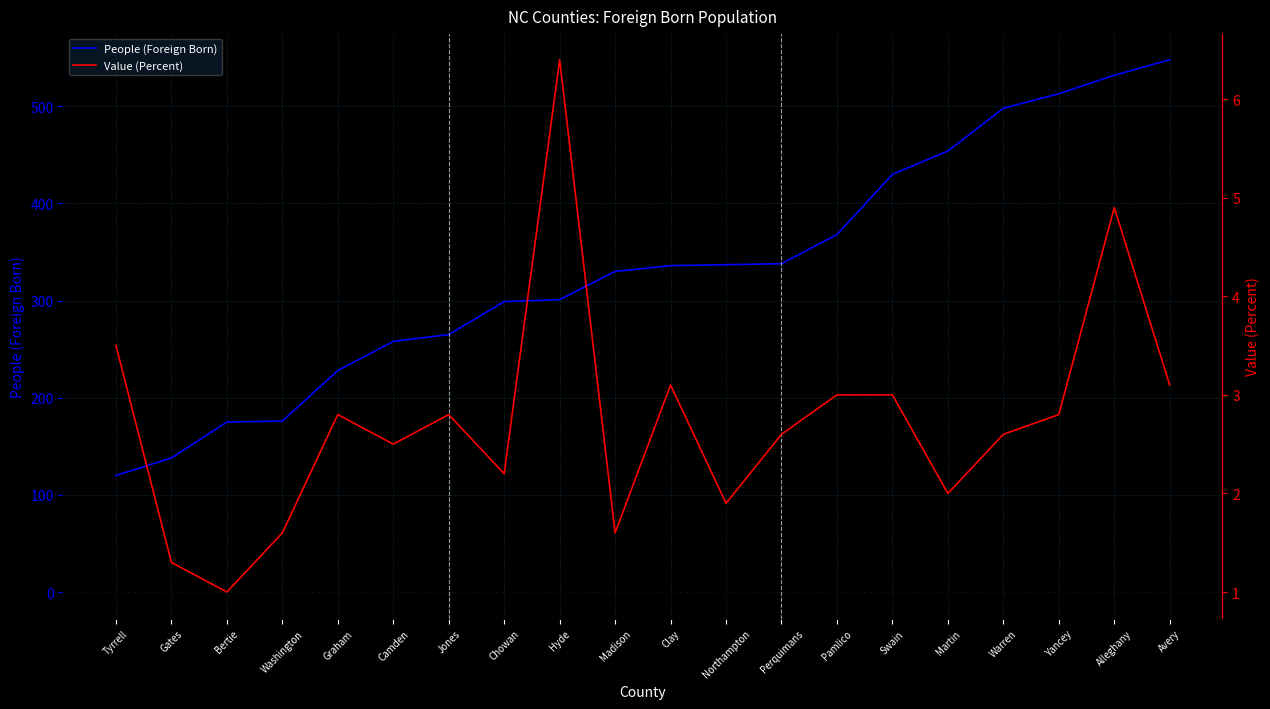

True or false: Value (Percent) and People (Foreign Born) intersect in this chart.

False